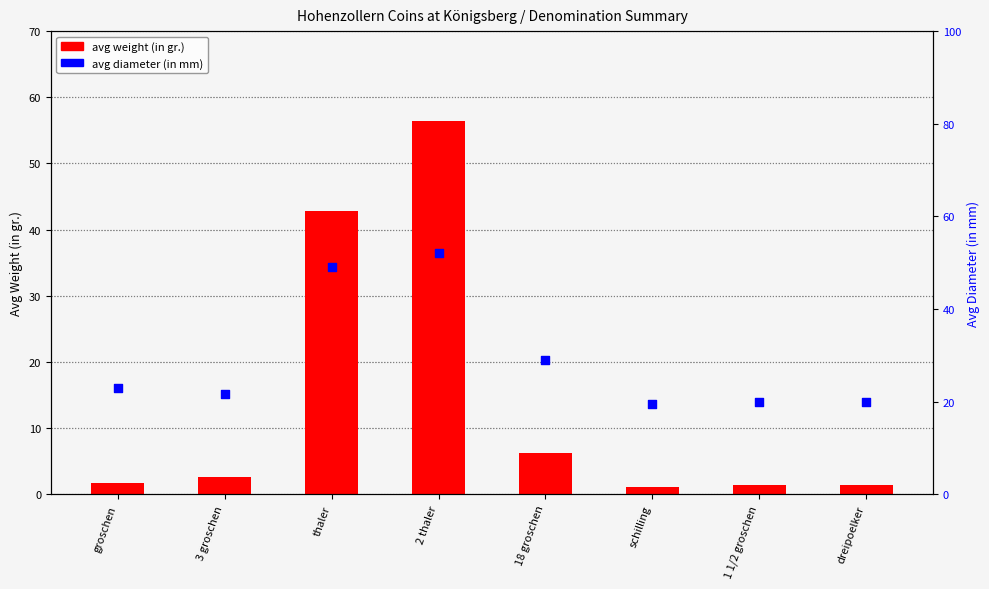

At how many categories does at least one series exceed 47?

2